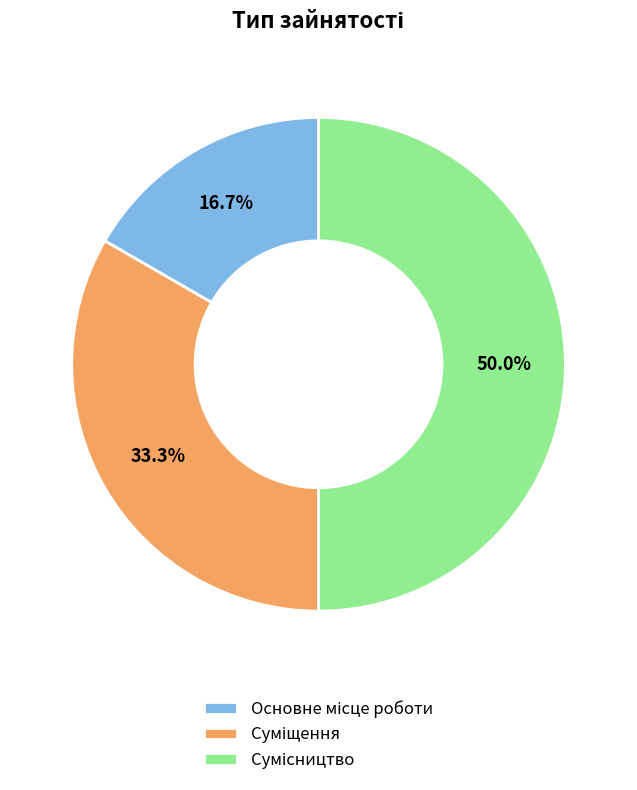

What is the change in value from Основне місце роботи to Суміщення?

+1